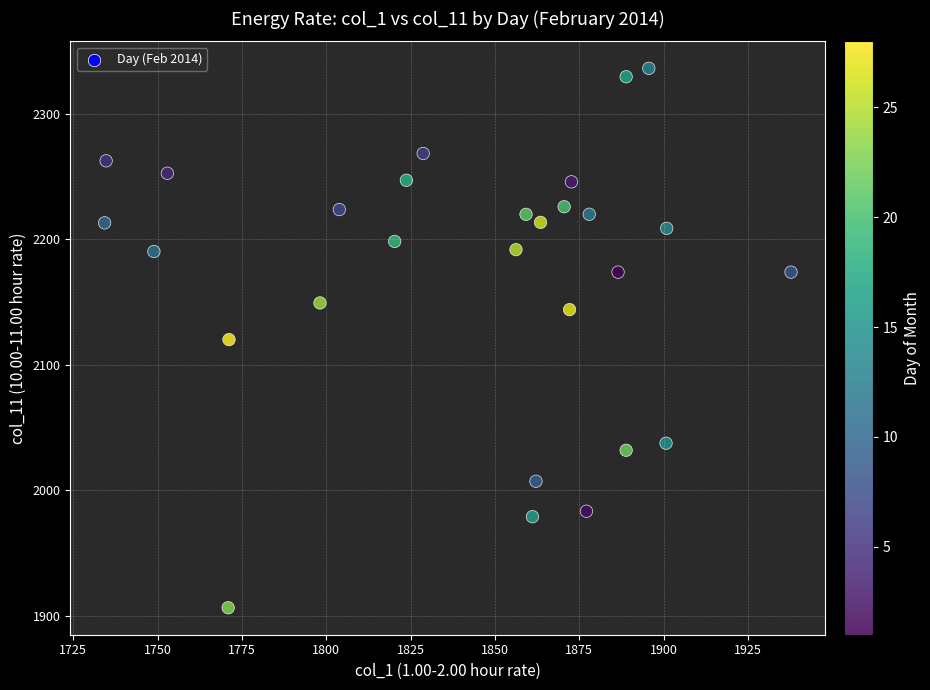

What is the range of Y values (max minus min)?

429.6